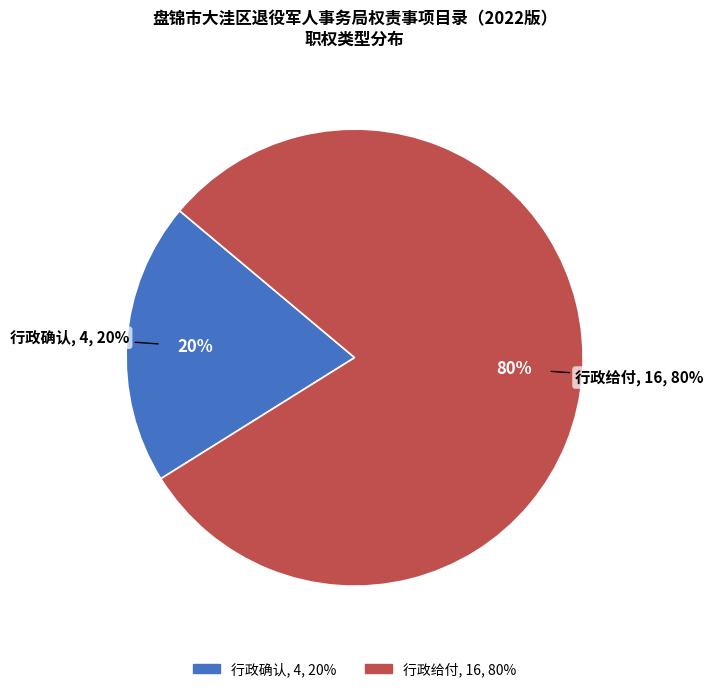

How many segments does this pie chart have?

2